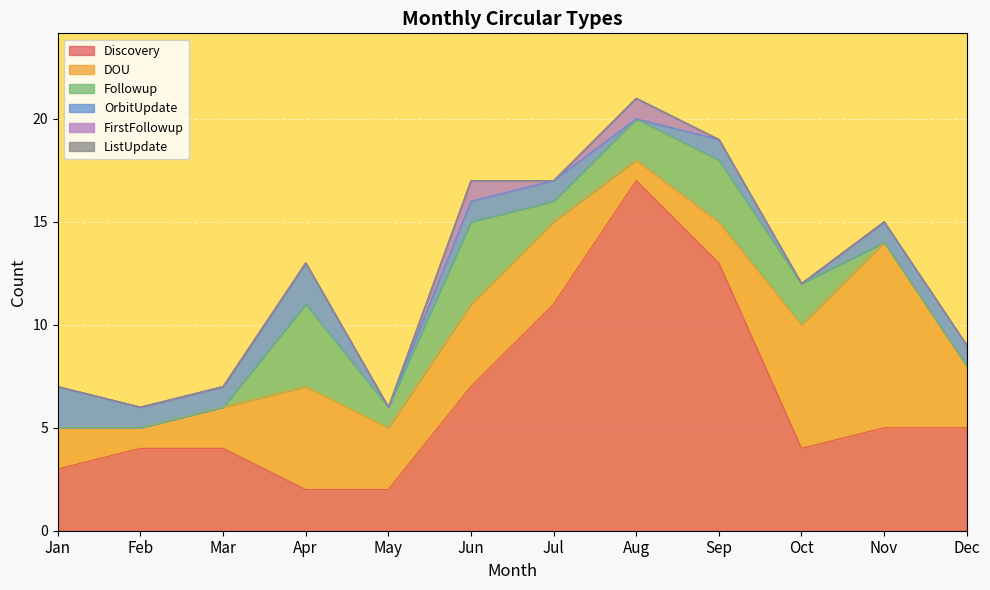

At which label is Discovery closest to 9?

Jun